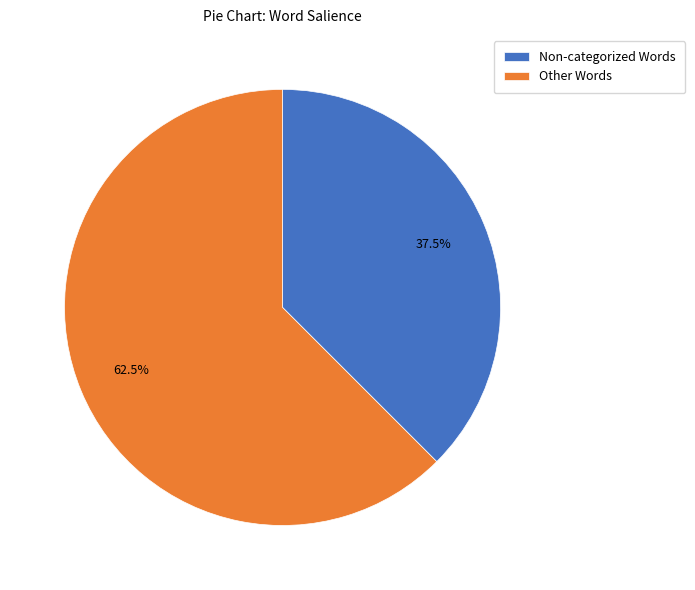

True or false: Other Words accounts for 55% of the total.

False